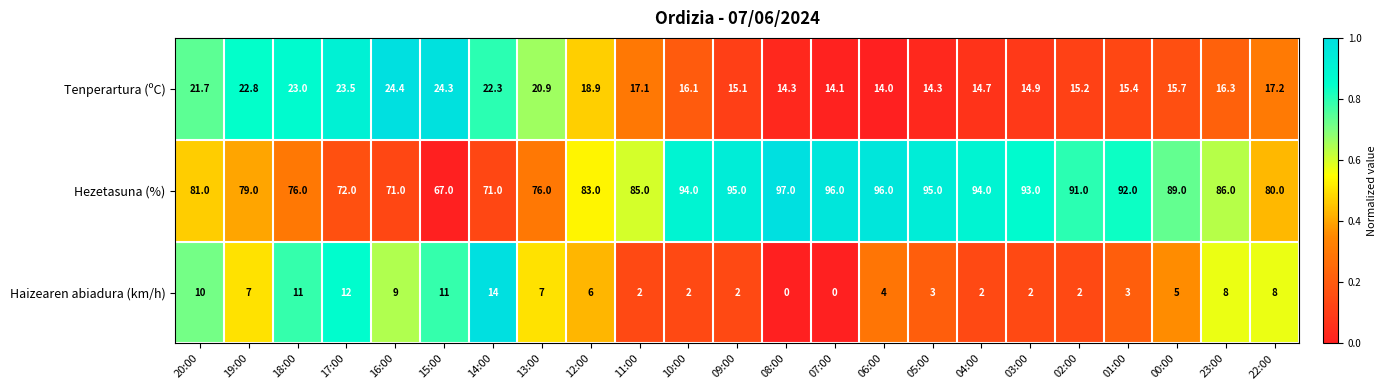

At how many categories does at least one series exceed 0?

23